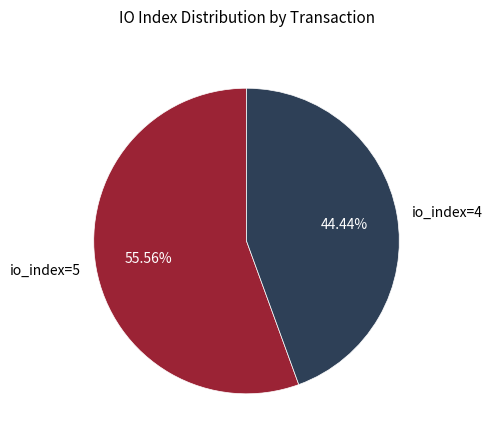

Which slice is the smallest?

io_index=4